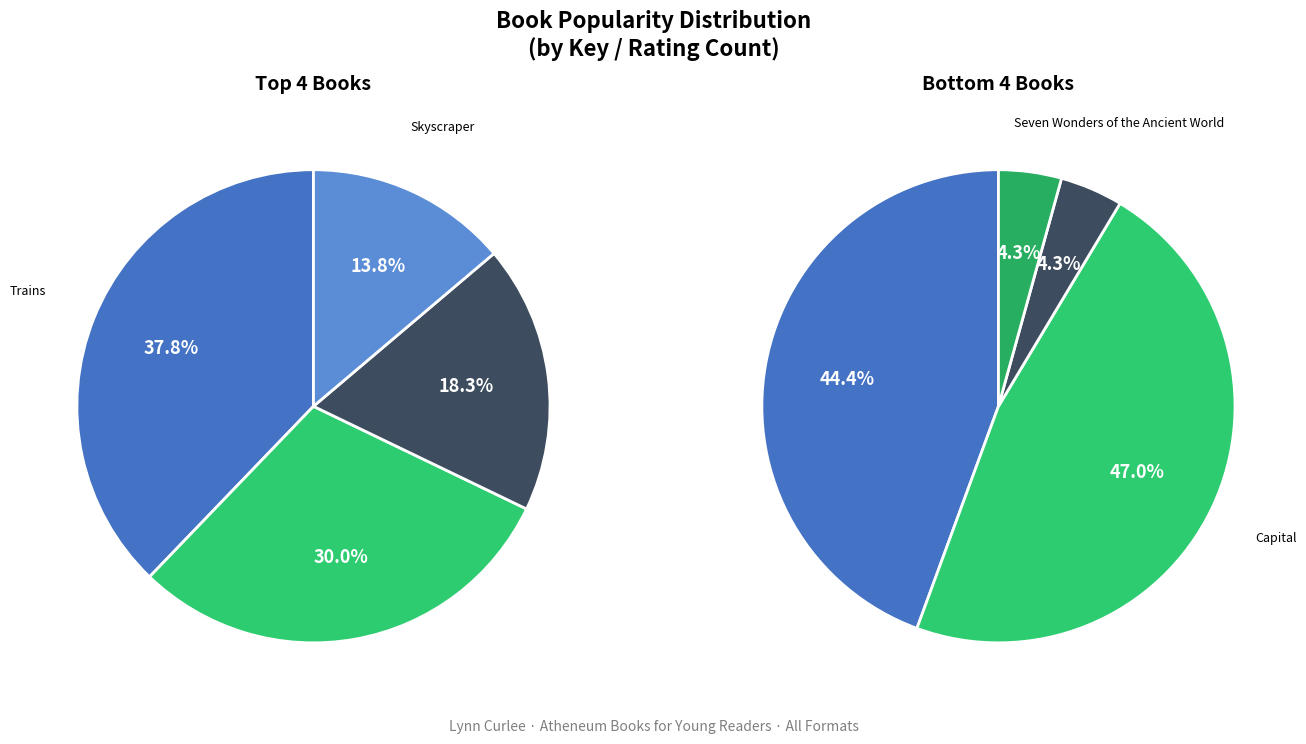

Is it true that Skyscraper is 1% of the pie?

False